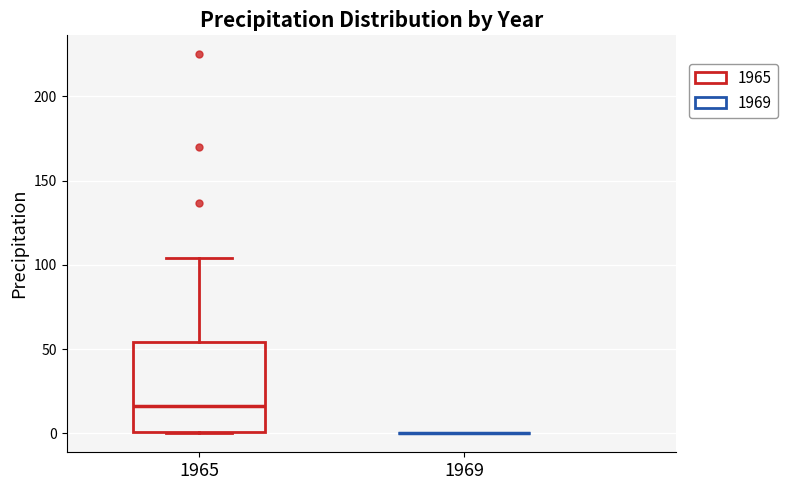

Where does the median line of the box at x = 1965 sit on the y-axis? The values are not printed on the chart, so give them approximately, as read against the axis.

15